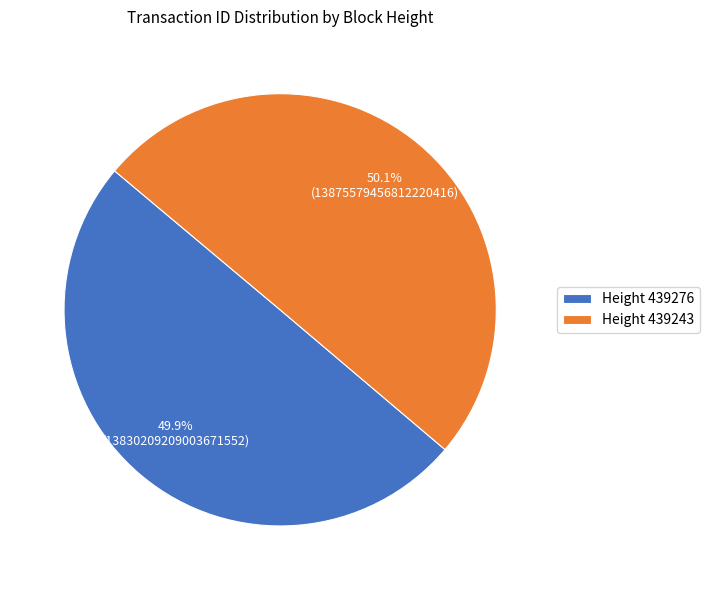

Is there any slice that represents more than half of the pie?

Yes